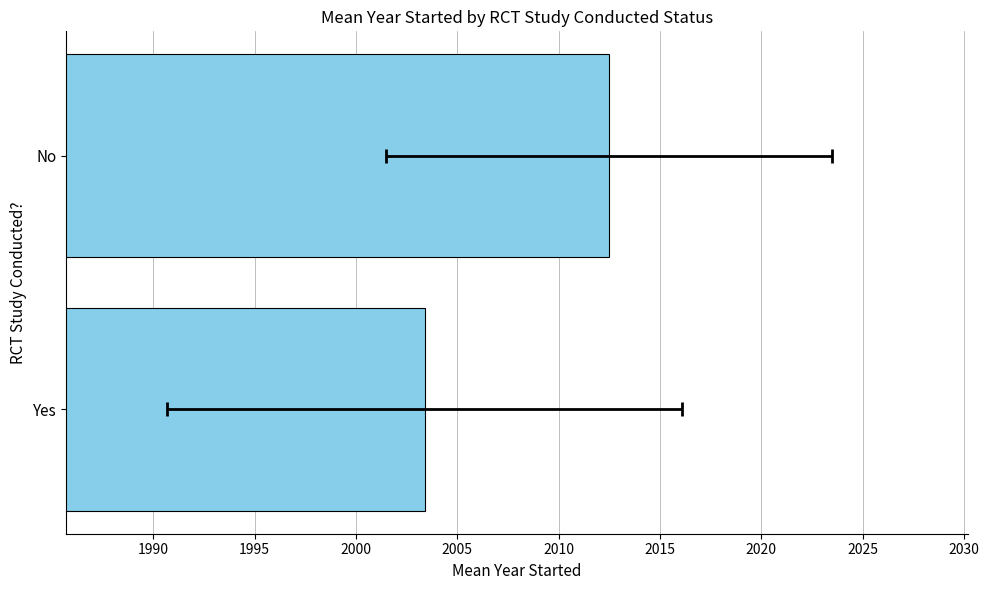

The chart shows a value of 746.9 at Yes. True or false?

False